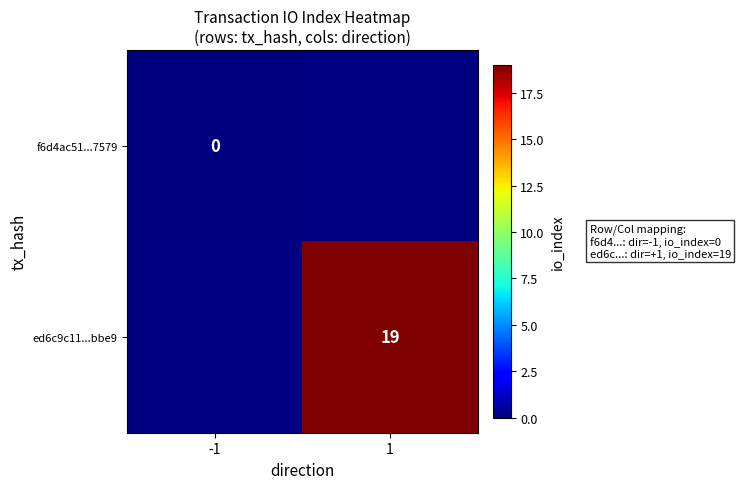

Count the number of categories in the chart.

2